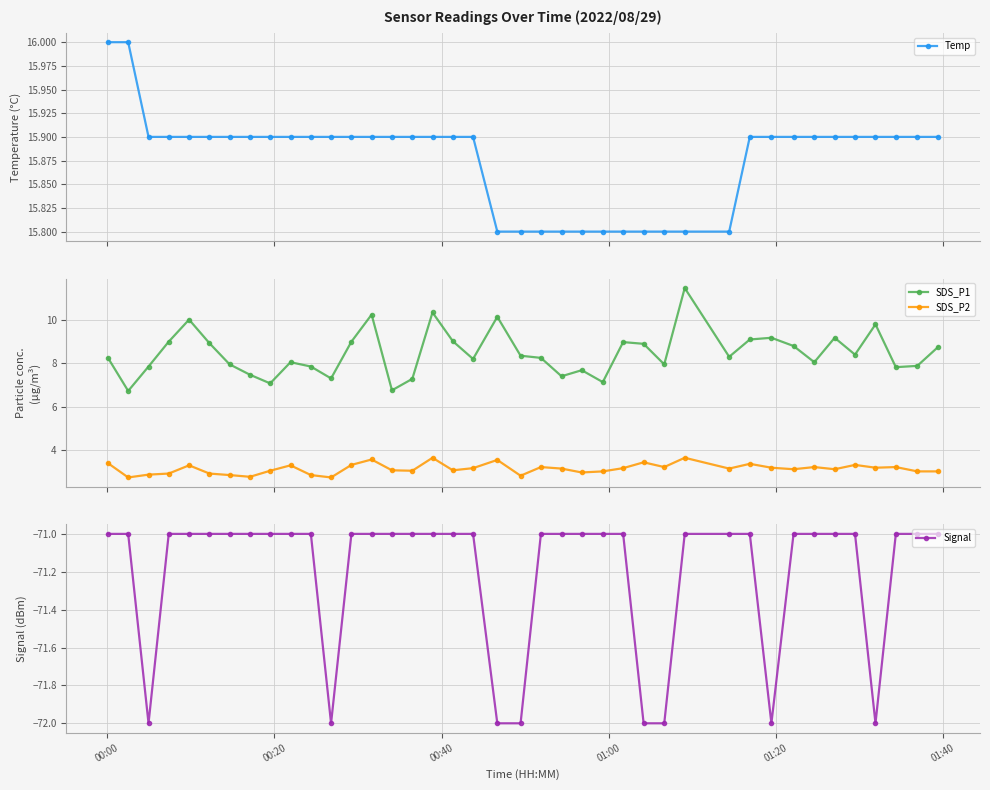

What is the minimum value for Temp?

15.8